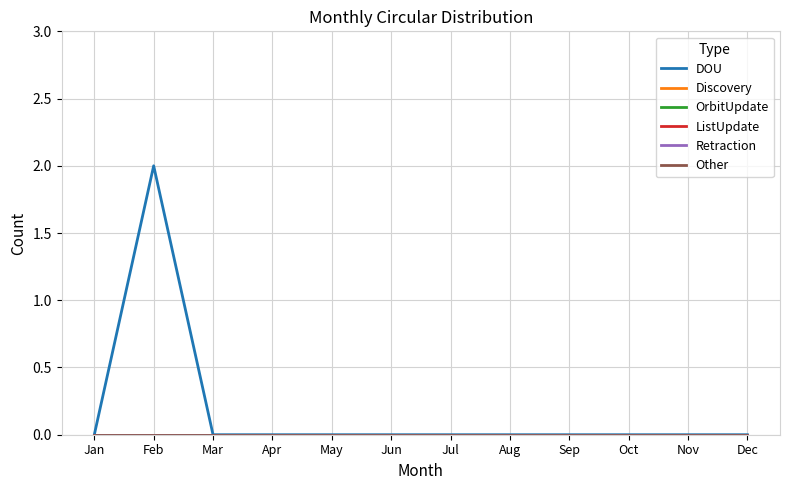

True or false: Discovery and DOU cross at least once.

False